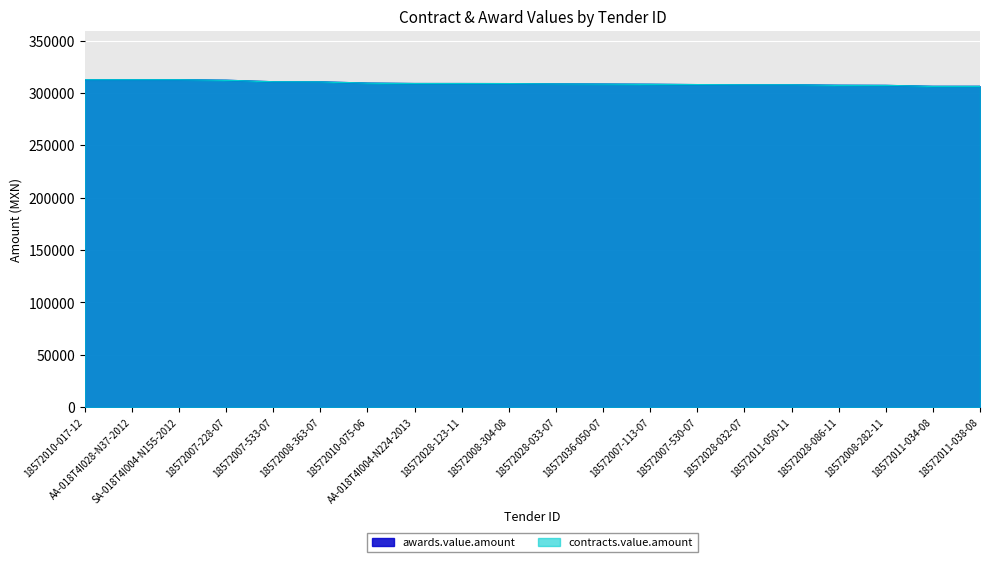

What is the difference between the contracts.value.amount values at 18572028-033-07 and 18572010-075-06?

773.3